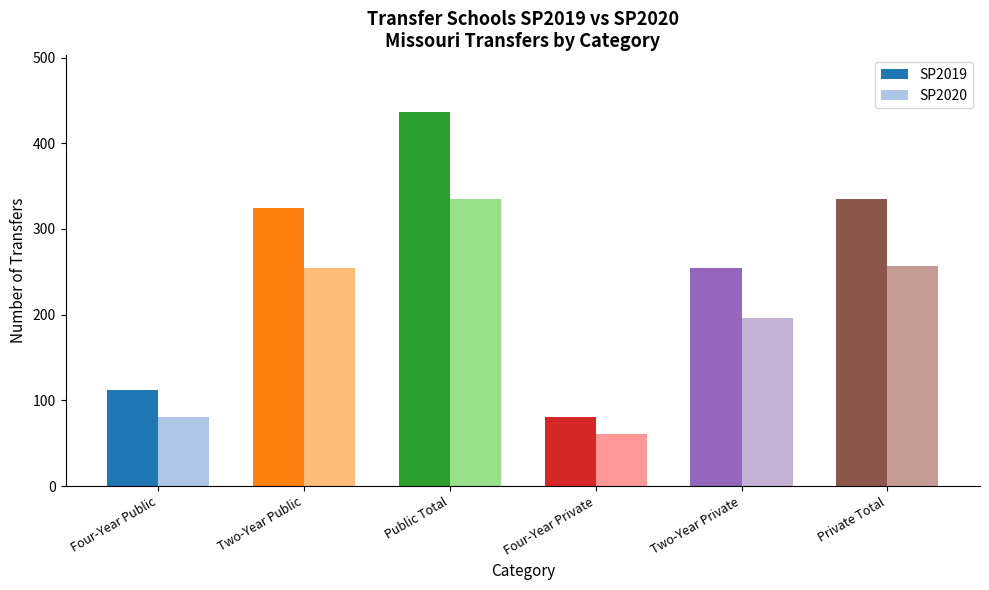

What is the minimum value shown in the chart?

61